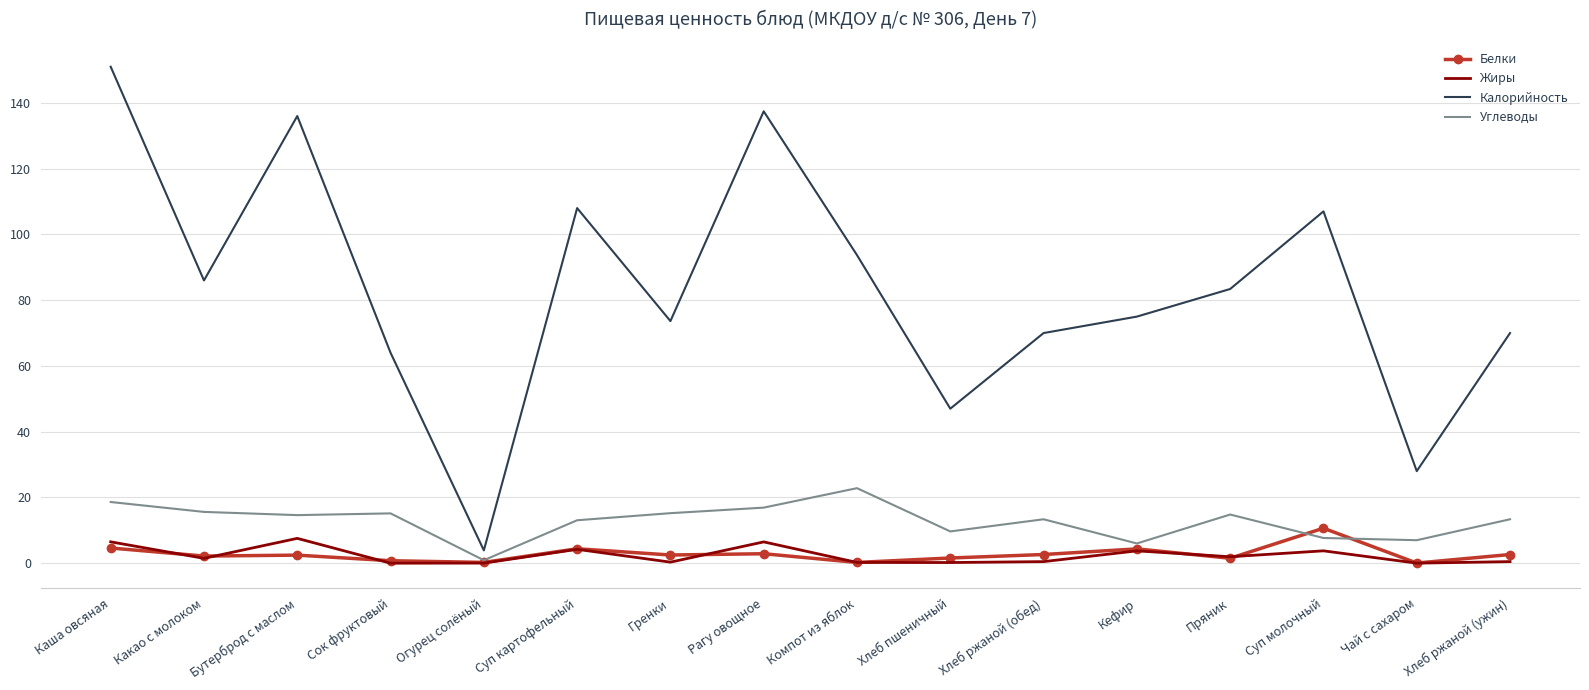

What is the difference between the Белки values at Хлеб ржаной (обед) and Сок фруктовый?

1.9